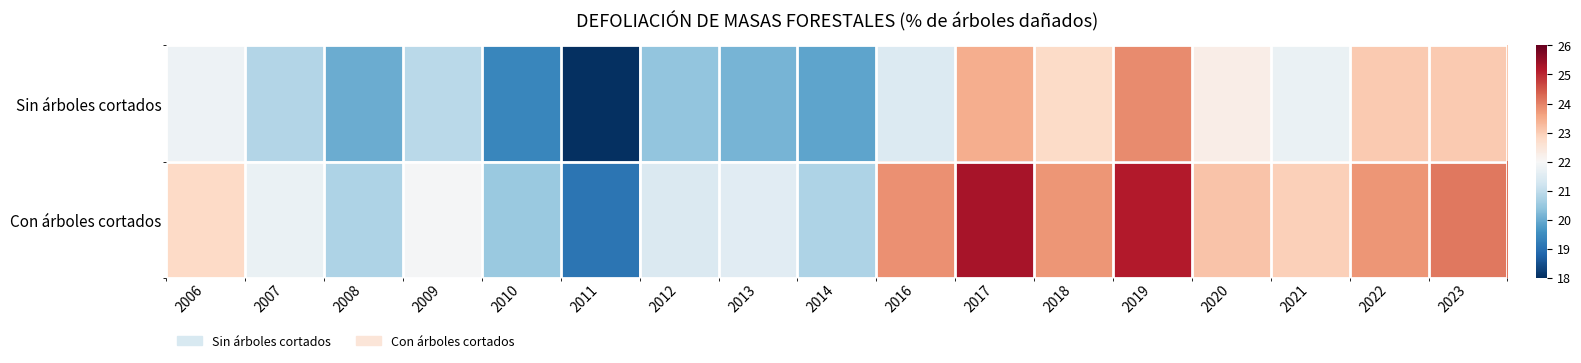

Reading left to right, what are all the values shown in this chart?

Sin árboles cortados: 2006=21.8	2007=20.8	2008=20.0	2009=20.9	2010=19.4	2011=18.0	2012=20.4	2013=20.1	2014=19.9	2016=21.4	2017=23.4	2018=22.8	2019=23.9	2020=22.3	2021=21.7	2022=23.1	2023=23.1
Con árboles cortados: 2006=22.8	2007=21.7	2008=20.8	2009=21.9	2010=20.5	2011=19.1	2012=21.4	2013=21.5	2014=20.8	2016=23.8	2017=25.3	2018=23.8	2019=25.2	2020=23.1	2021=23.0	2022=23.8	2023=24.1